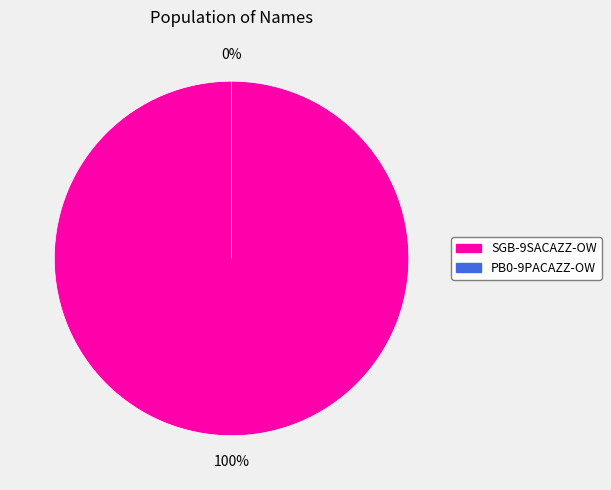

Count the number of slices in the pie.

2